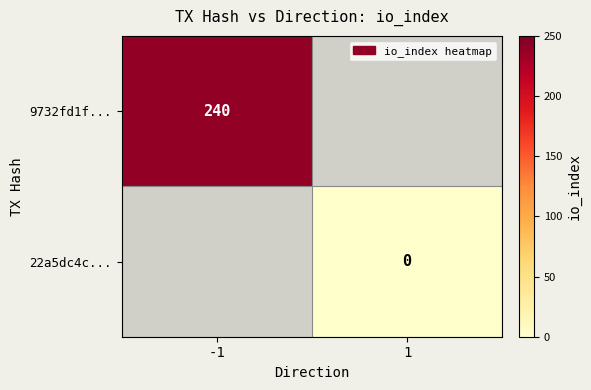

At which category does the chart reach its peak across all series?

-1